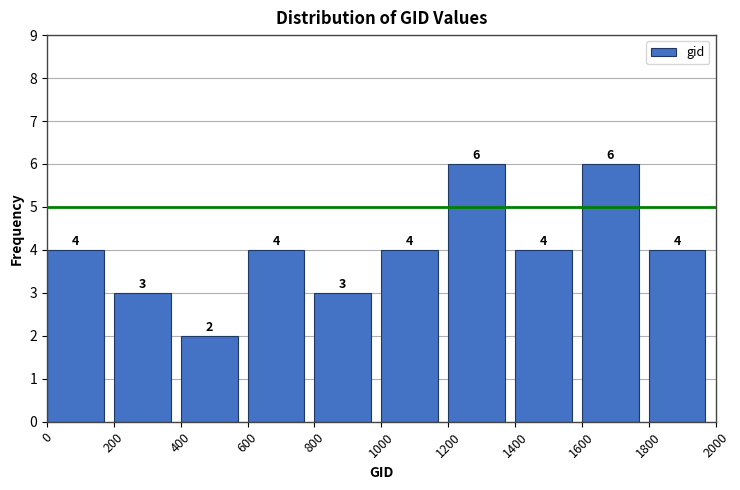

Reading left to right, transcribe this chart: for each bar, give the range it covers on the x-axis and its height.

0 to 200: 4
200 to 400: 3
400 to 600: 2
600 to 800: 4
800 to 1000: 3
1000 to 1200: 4
1200 to 1400: 6
1400 to 1600: 4
1600 to 1800: 6
1800 to 2000: 4